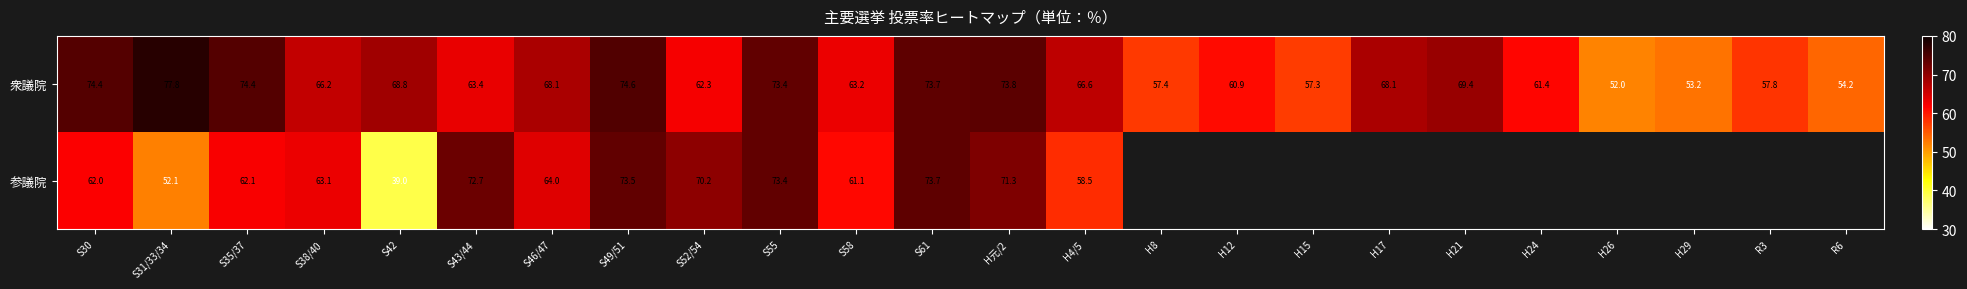

At S49/51, list the series in order from smallest to largest.

参議院, 衆議院